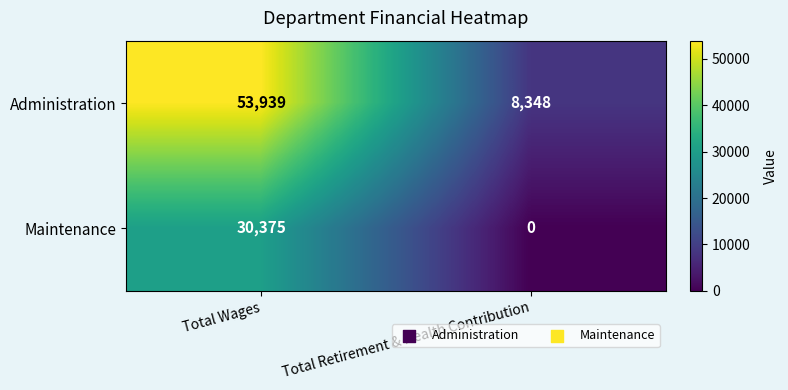

Which series has the widest spread of values?

Administration